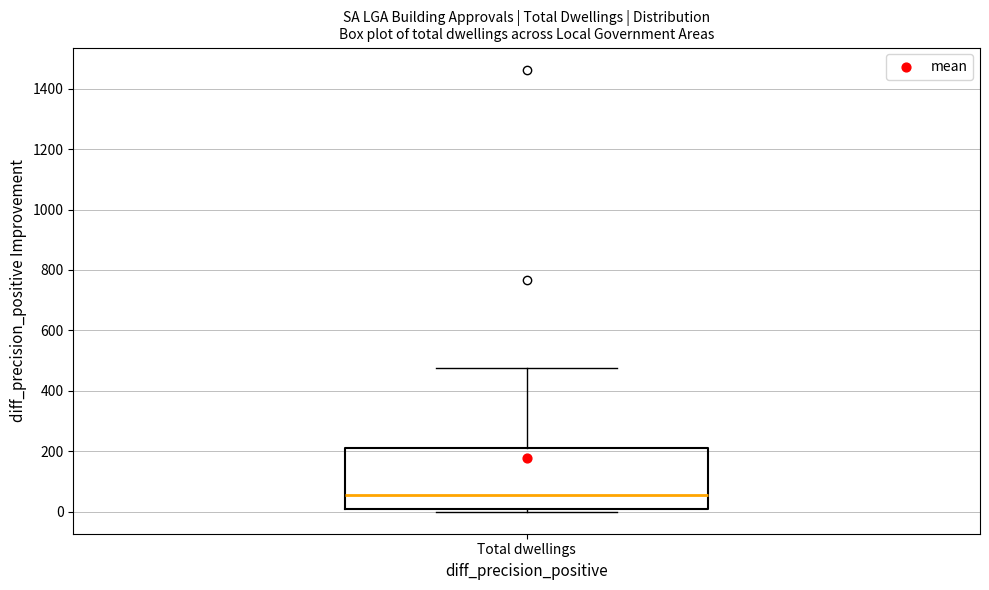

Transcribe this box plot: give where the median line is, the range the box spans, and where the two whiskers end, as read against the y-axis. The values are not printed on the chart, so give them approximately, as read against the axis.

median 60, box 0 to 200, whiskers 0 (just below the box's lower edge) to 480